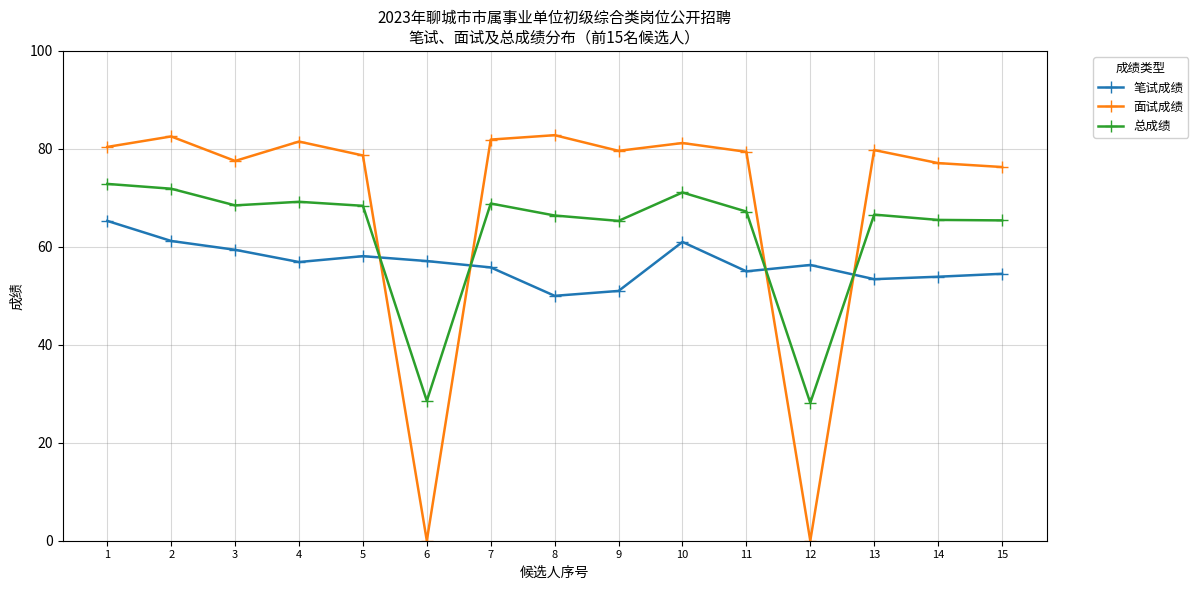

The 总成绩 series shows 32.1 at 15. True or false?

False